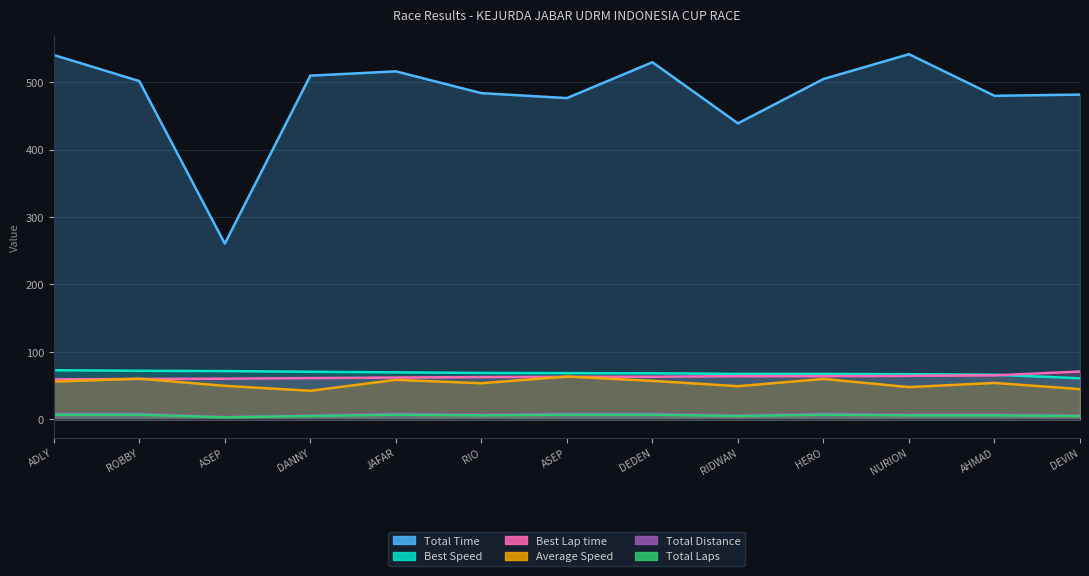

What is the spread (max minus min) of values at AHMAD?

473.7